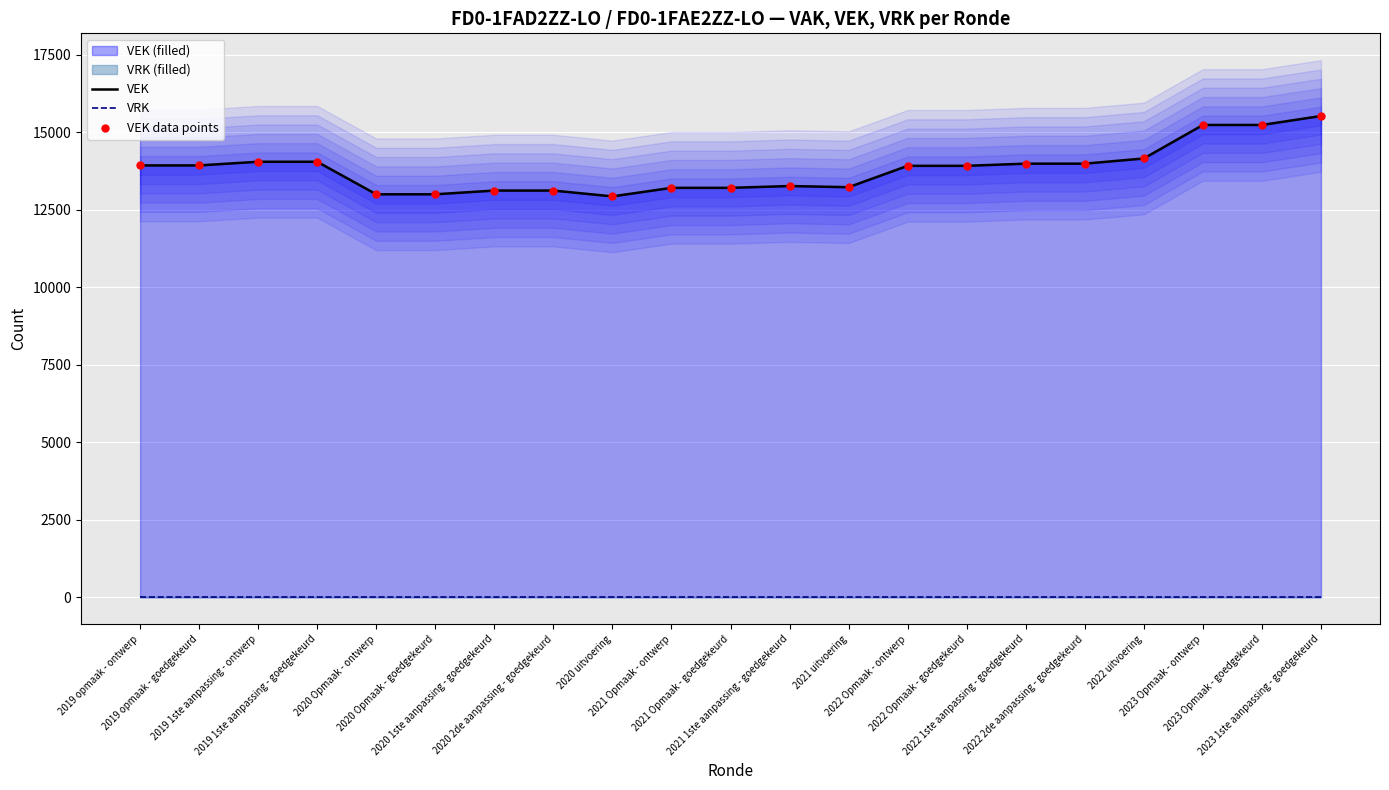

What is the total value across all series at 2021 Opmaak - ontwerp?

26412